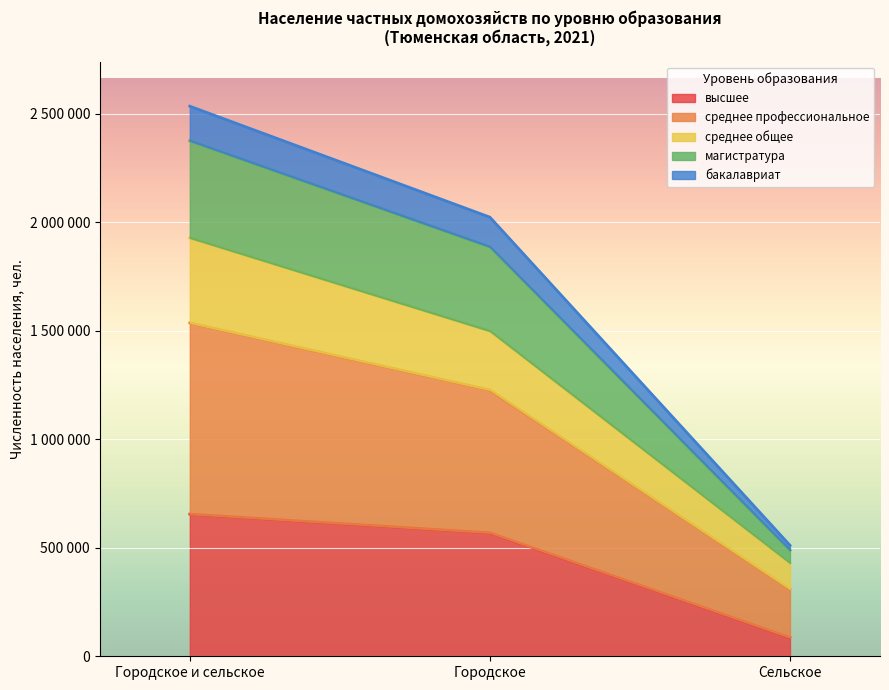

What are all the series names shown in the legend?

высшее, среднее профессиональное, среднее общее, магистратура, бакалавриат